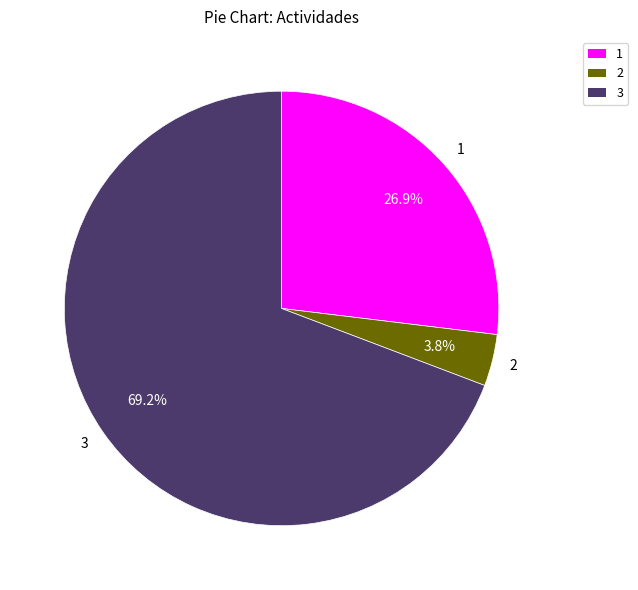

Is there a majority slice in this chart?

Yes